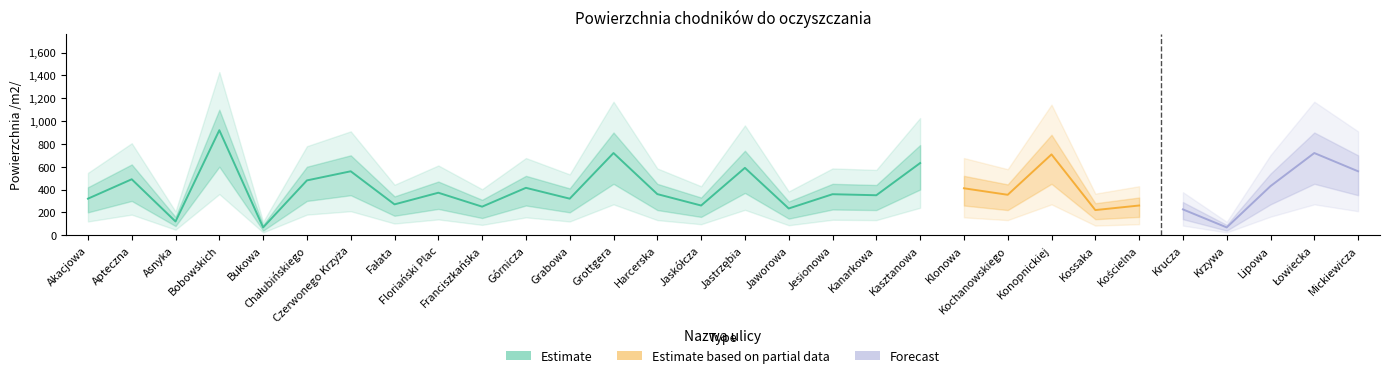

What is the label of the 16th point from the left?

Jastrzębia